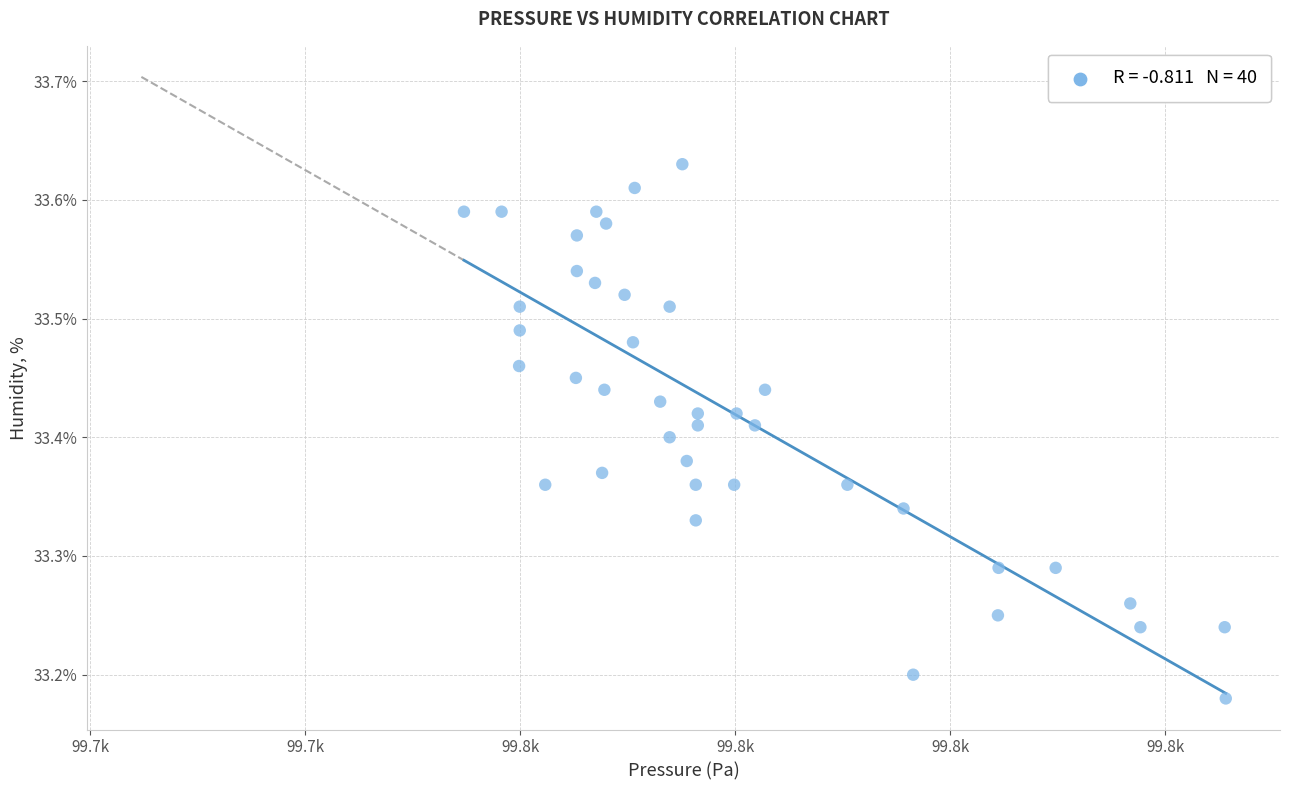

What is the range of X values (max minus min)?

70.9